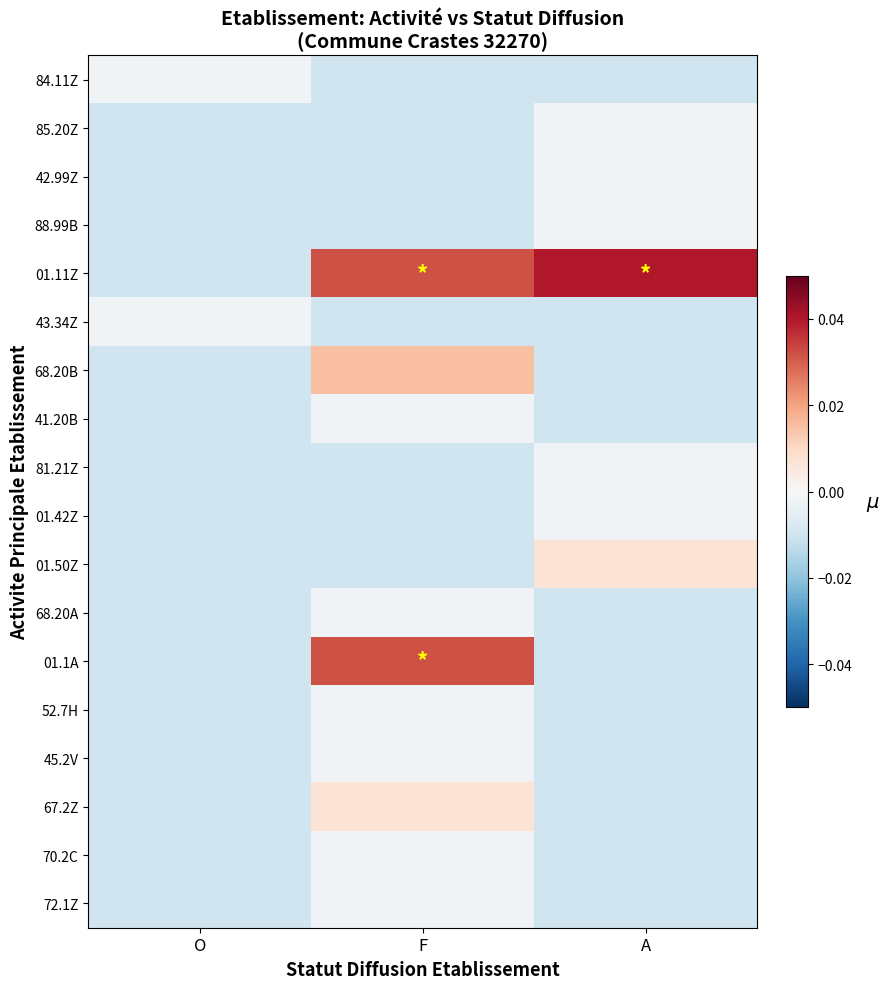

Reading right to left, what are all the values shown in this chart?

84.11Z: A=-0.0	F=-0.0	O=-0.0
85.20Z: A=-0.0	F=-0.0	O=-0.0
42.99Z: A=-0.0	F=-0.0	O=-0.0
88.99B: A=-0.0	F=-0.0	O=-0.0
01.11Z: A=0.0	F=0.0	O=-0.0
43.34Z: A=-0.0	F=-0.0	O=-0.0
68.20B: A=-0.0	F=0.0	O=-0.0
41.20B: A=-0.0	F=-0.0	O=-0.0
81.21Z: A=-0.0	F=-0.0	O=-0.0
01.42Z: A=-0.0	F=-0.0	O=-0.0
01.50Z: A=0.0	F=-0.0	O=-0.0
68.20A: A=-0.0	F=-0.0	O=-0.0
01.1A: A=-0.0	F=0.0	O=-0.0
52.7H: A=-0.0	F=-0.0	O=-0.0
45.2V: A=-0.0	F=-0.0	O=-0.0
67.2Z: A=-0.0	F=0.0	O=-0.0
70.2C: A=-0.0	F=-0.0	O=-0.0
72.1Z: A=-0.0	F=-0.0	O=-0.0